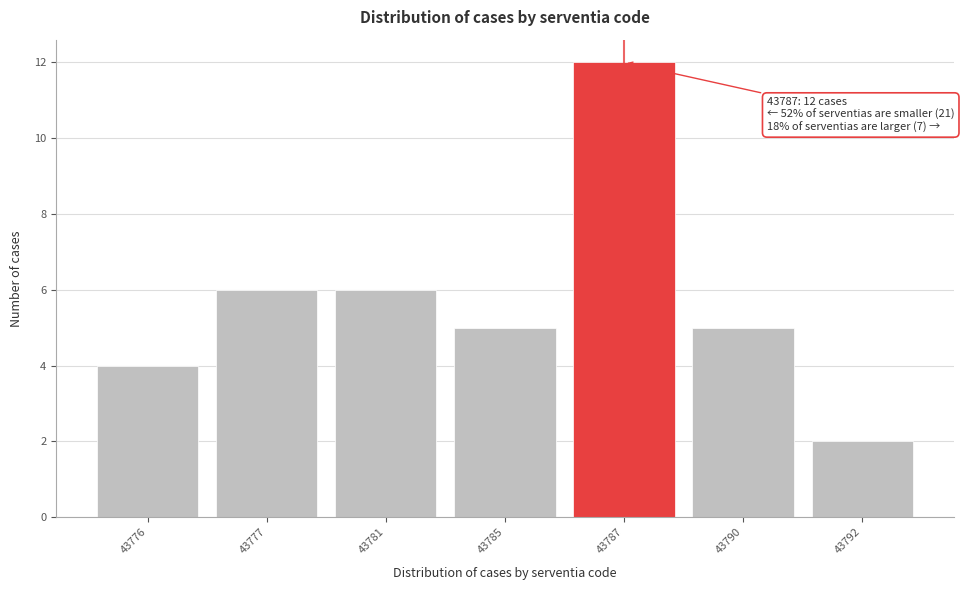

Reading right to left, list all the values displayed in this chart.

43792=2	43790=5	43787=12	43785=5	43781=6	43777=6	43776=4